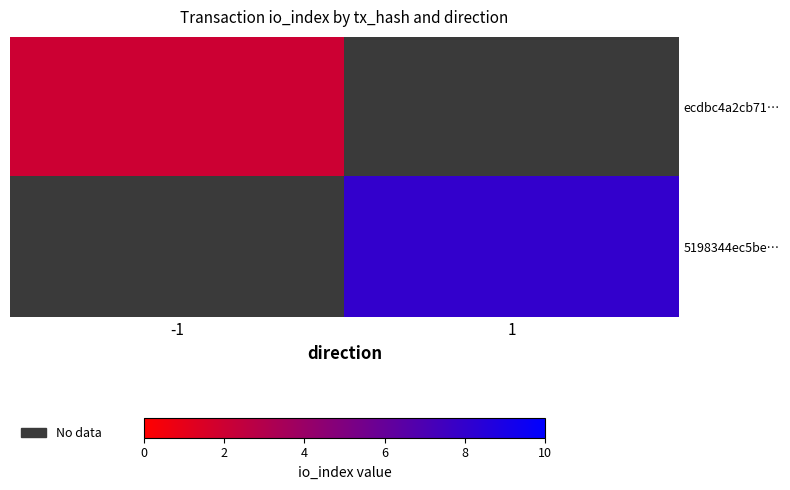

Which category has the lowest value across all series?

-1